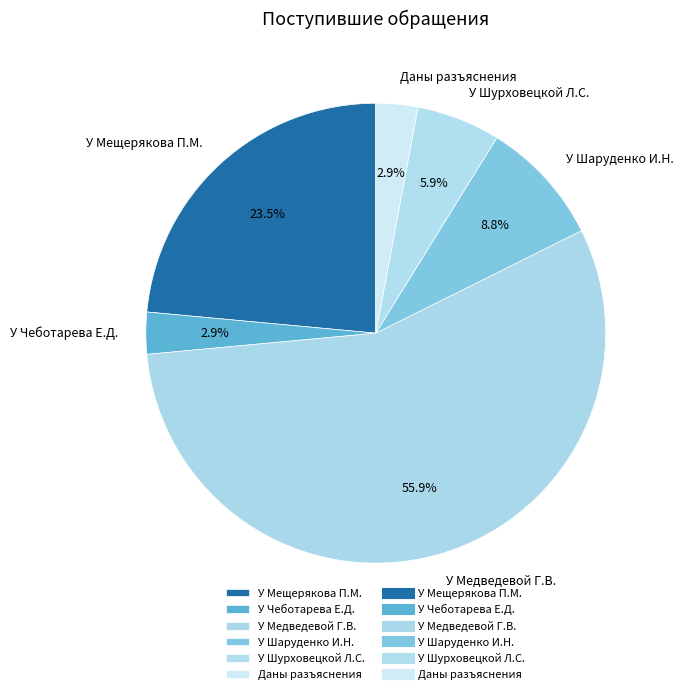

How many segments does this pie chart have?

6